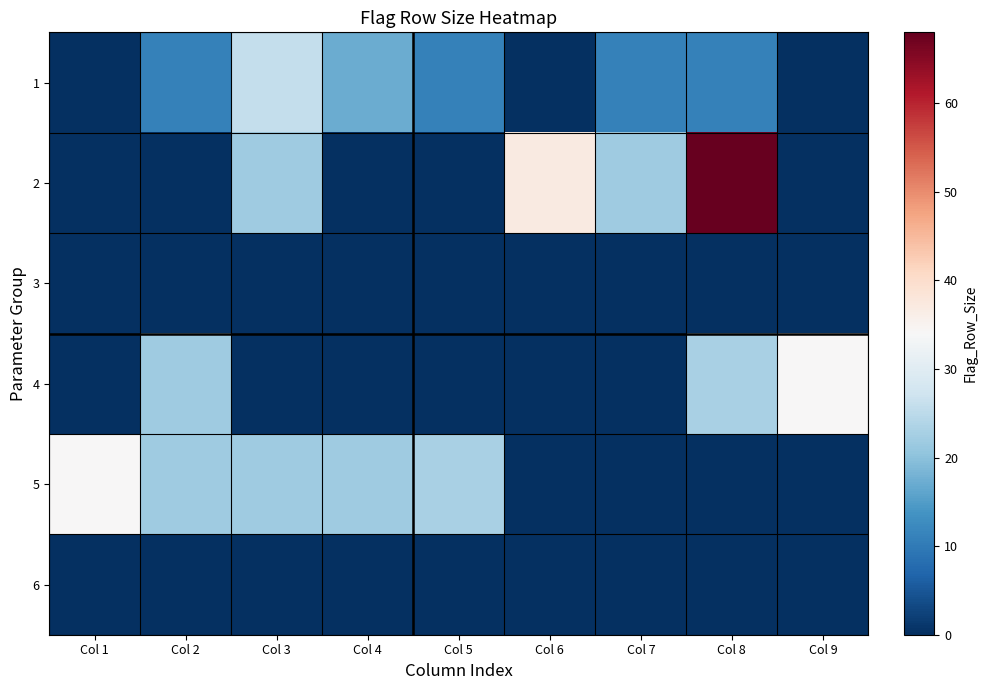

What is the total value across all series at Col 9?

34